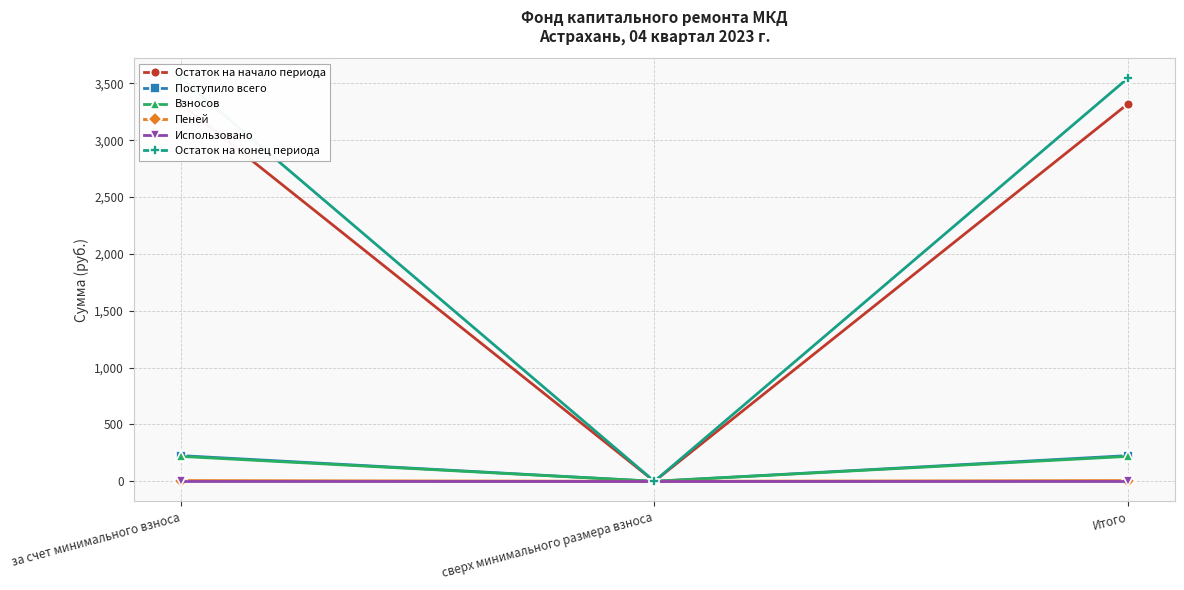

True or false: Остаток на конец периода has a value of 2441.2 at сверх минимального размера взноса.

False